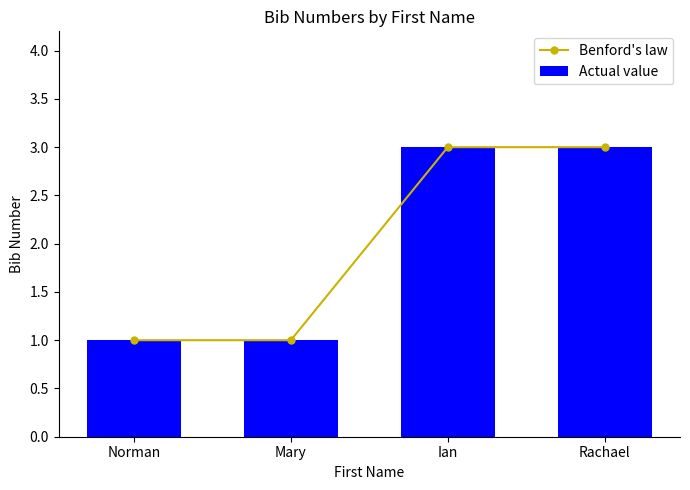

Which category has the highest value in the Actual value series?

Ian